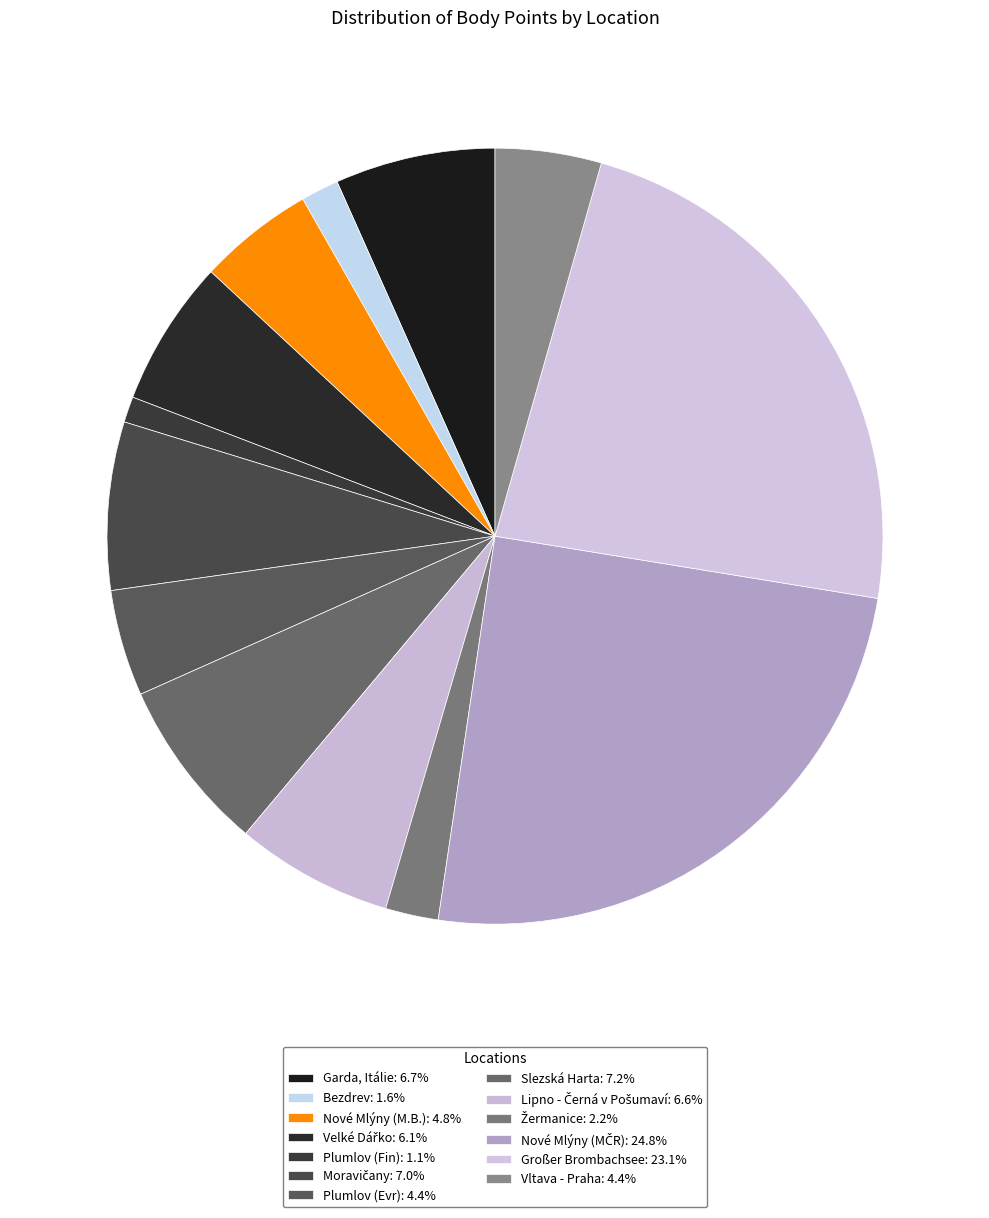

How many segments does this pie chart have?

13